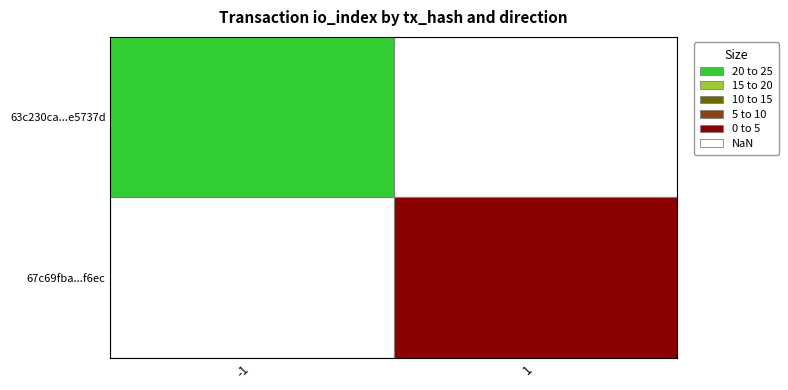

List the series in order of their overall mean, highest first.

63c230ca49480deeec7d6d1226e5d7e22e5737d, 67c69fba6c1fac1359381c3e62301083c8ff6ec